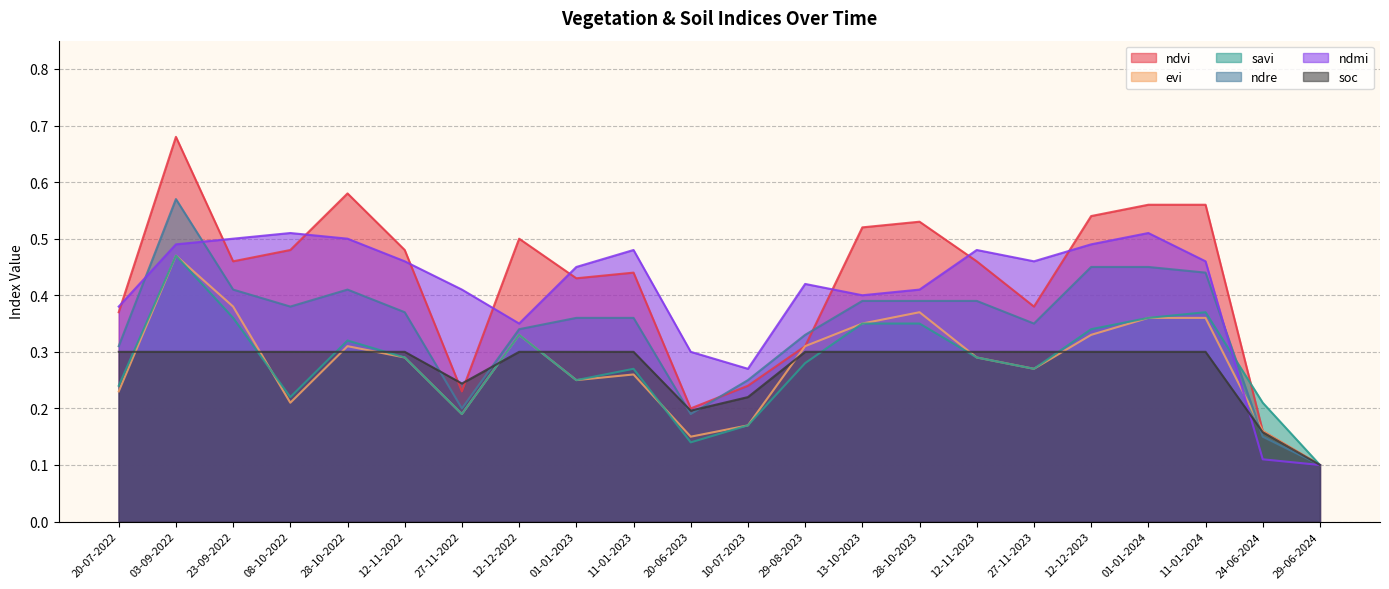

List the labels in order of savi value, smallest first.

29-06-2024, 20-06-2023, 10-07-2023, 27-11-2022, 24-06-2024, 08-10-2022, 20-07-2022, 01-01-2023, 11-01-2023, 27-11-2023, 29-08-2023, 12-11-2022, 12-11-2023, 28-10-2022, 12-12-2022, 12-12-2023, 13-10-2023, 28-10-2023, 23-09-2022, 01-01-2024, 11-01-2024, 03-09-2022